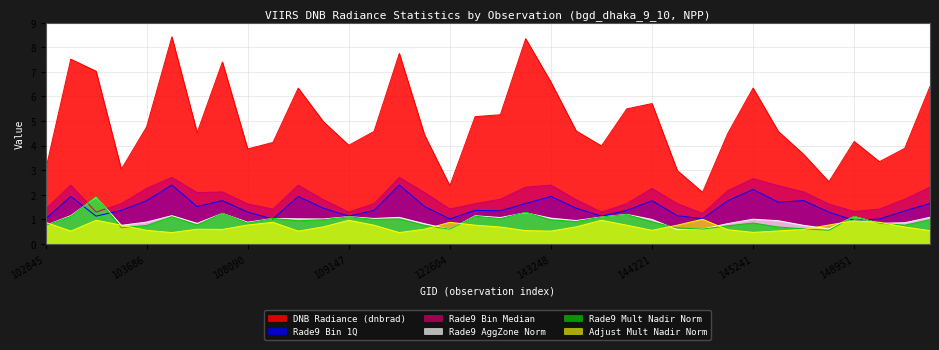

Is the value of rade9_bin_mdn at 144831 greater than the value of rade9_bin_1q at 122604?

Yes